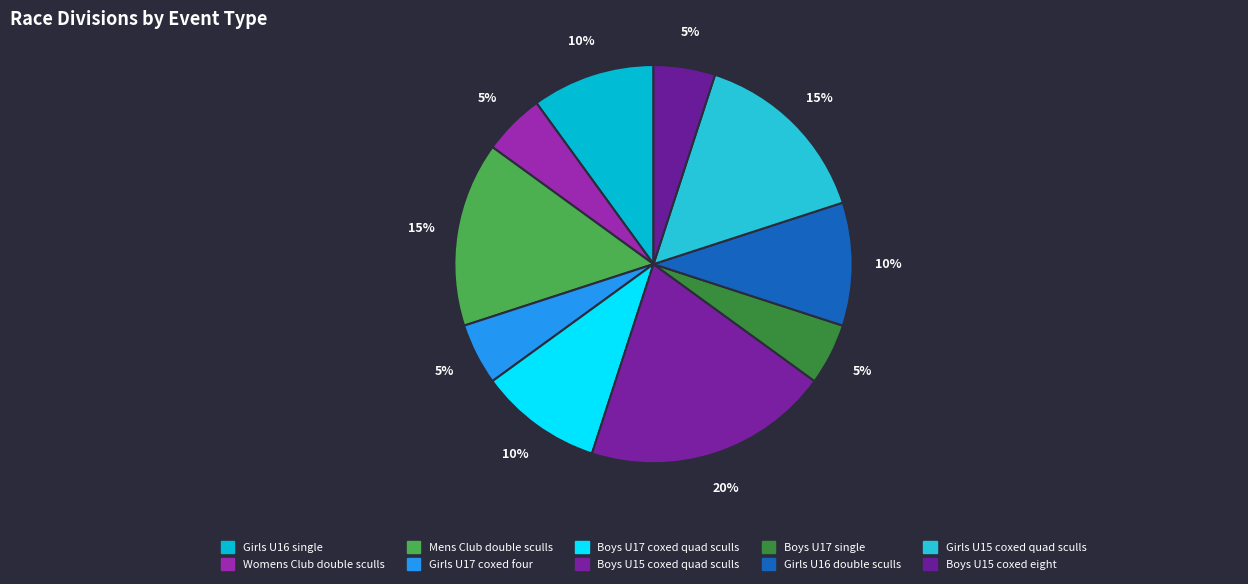

Rank the categories by value from highest to lowest.

Boys U15 coxed quad sculls, Mens Club double sculls, Girls U15 coxed quad sculls, Girls U16 single, Boys U17 coxed quad sculls, Girls U16 double sculls, Womens Club double sculls, Girls U17 coxed four, Boys U17 single, Boys U15 coxed eight